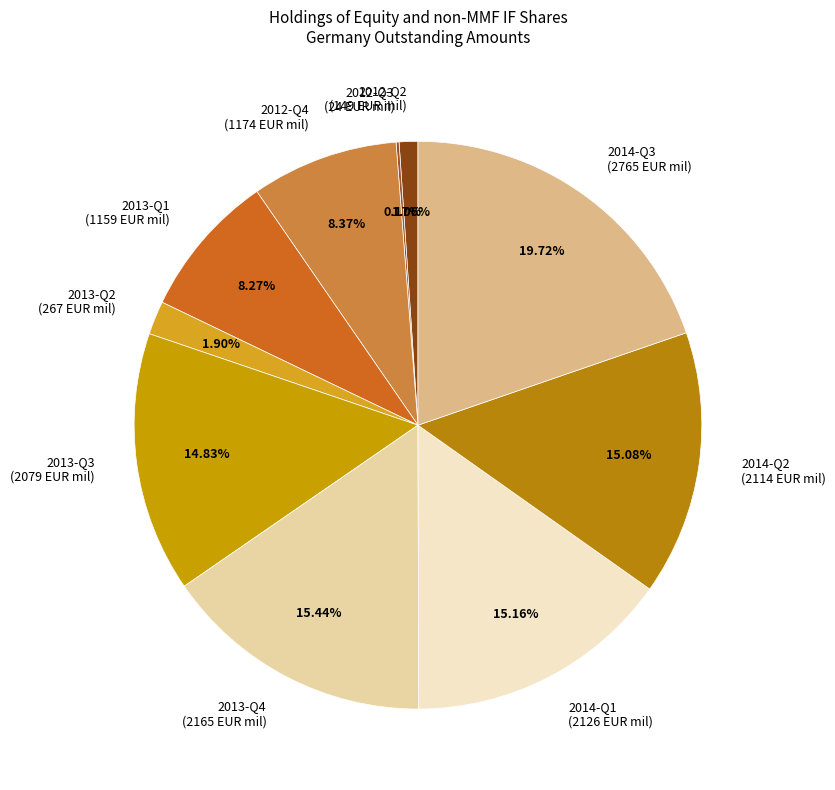

What percentage is the 2013-Q1 slice, to the nearest percent?

8%